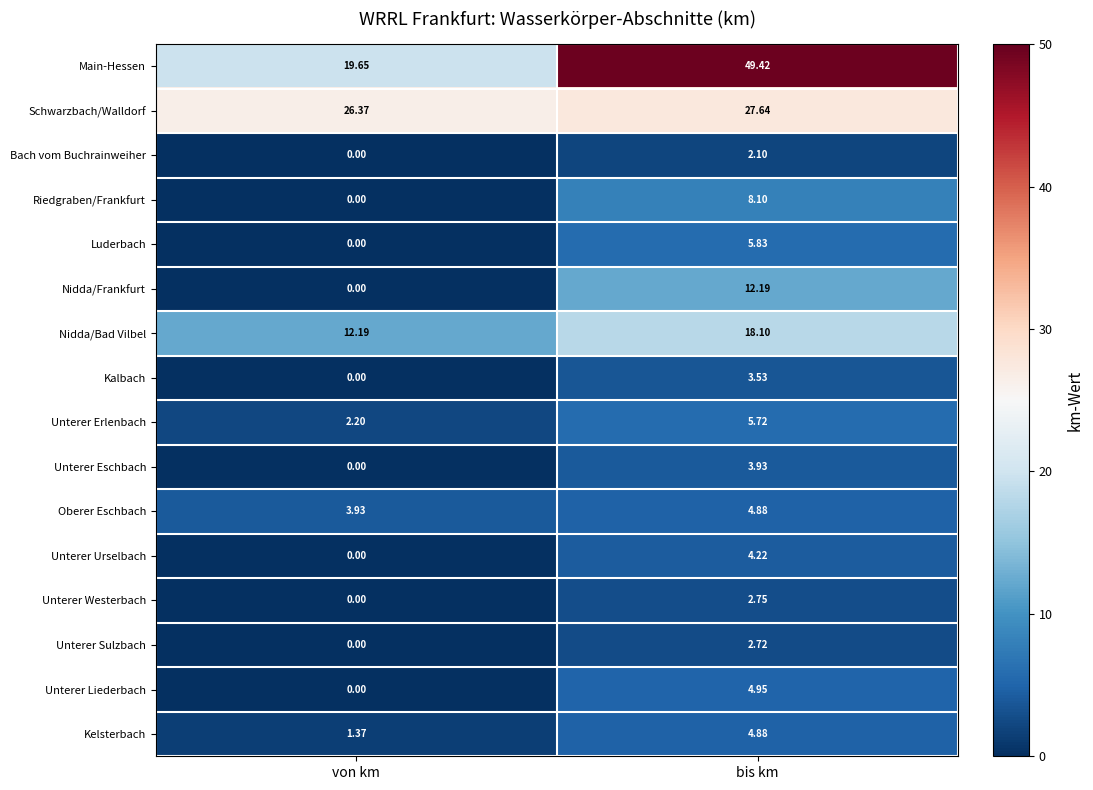

Where is Unterer Liederbach nearest to the value 2?

von km